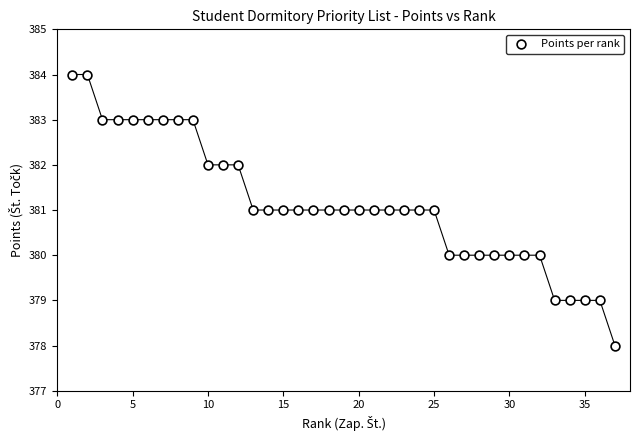

What is the range of X values (max minus min)?

36